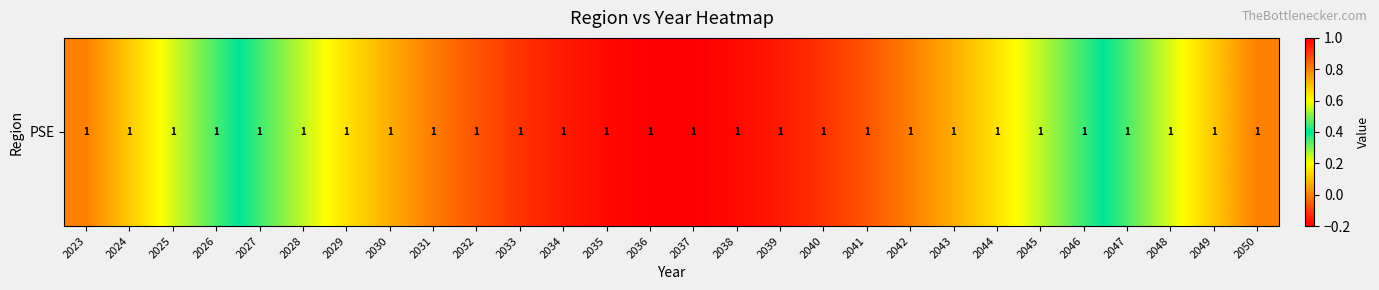

True or false: the data shows 1.0 at 2035.

True